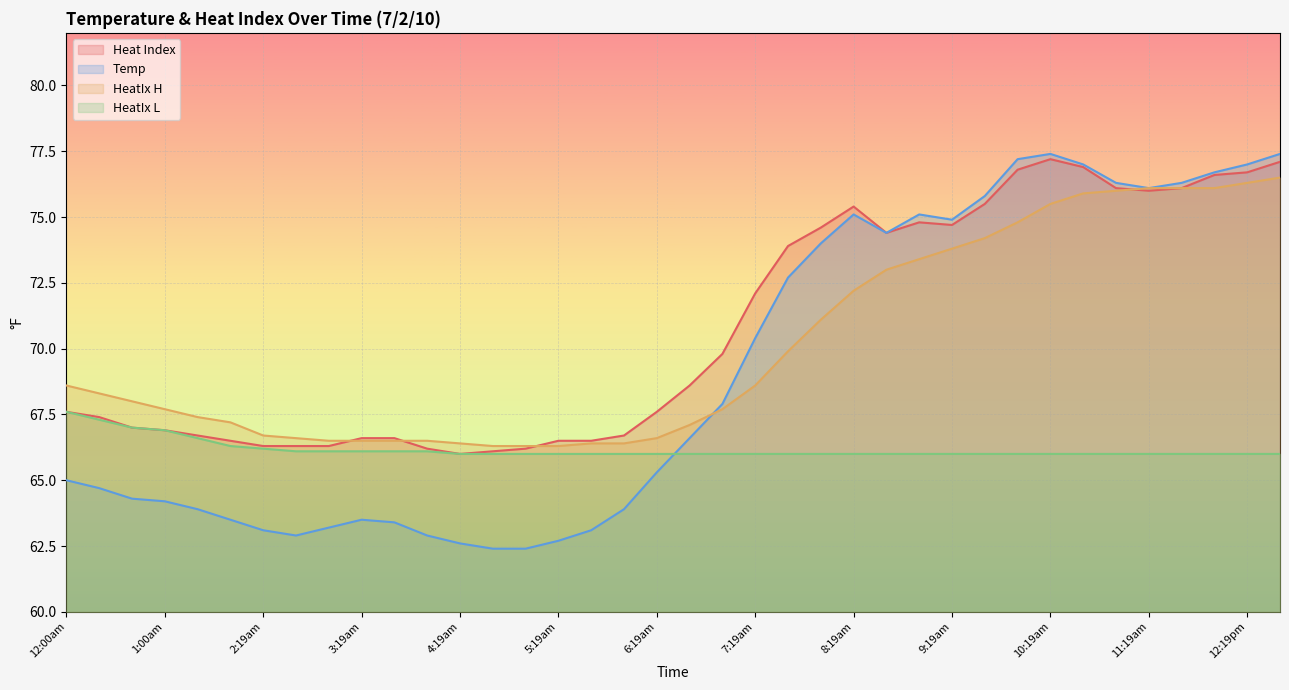

What is the label of the 11th point from the left?

3:39am